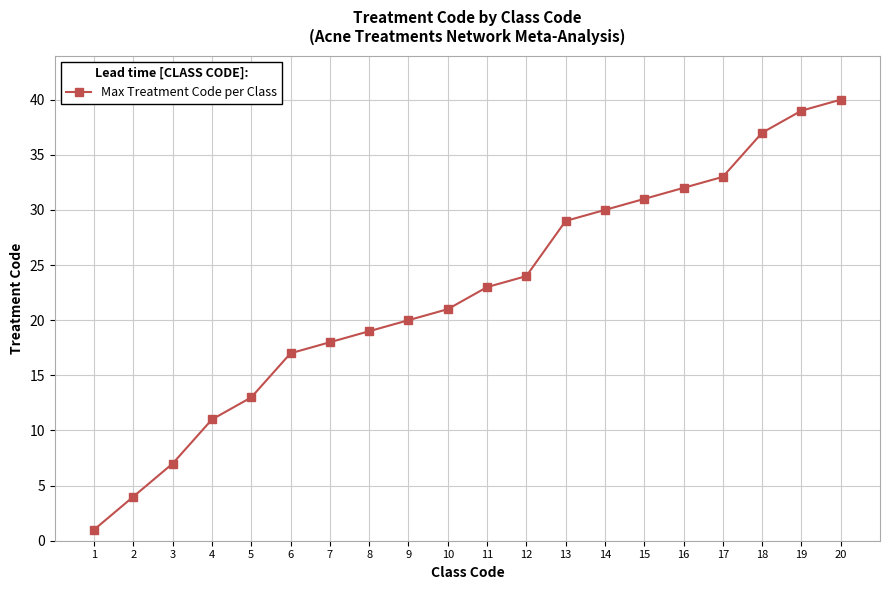

What is the smallest value displayed?

1